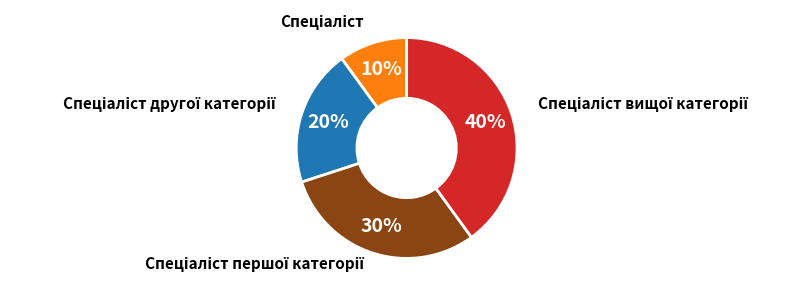

To the nearest percent, what is the difference between the largest and smallest slice percentages?

30%